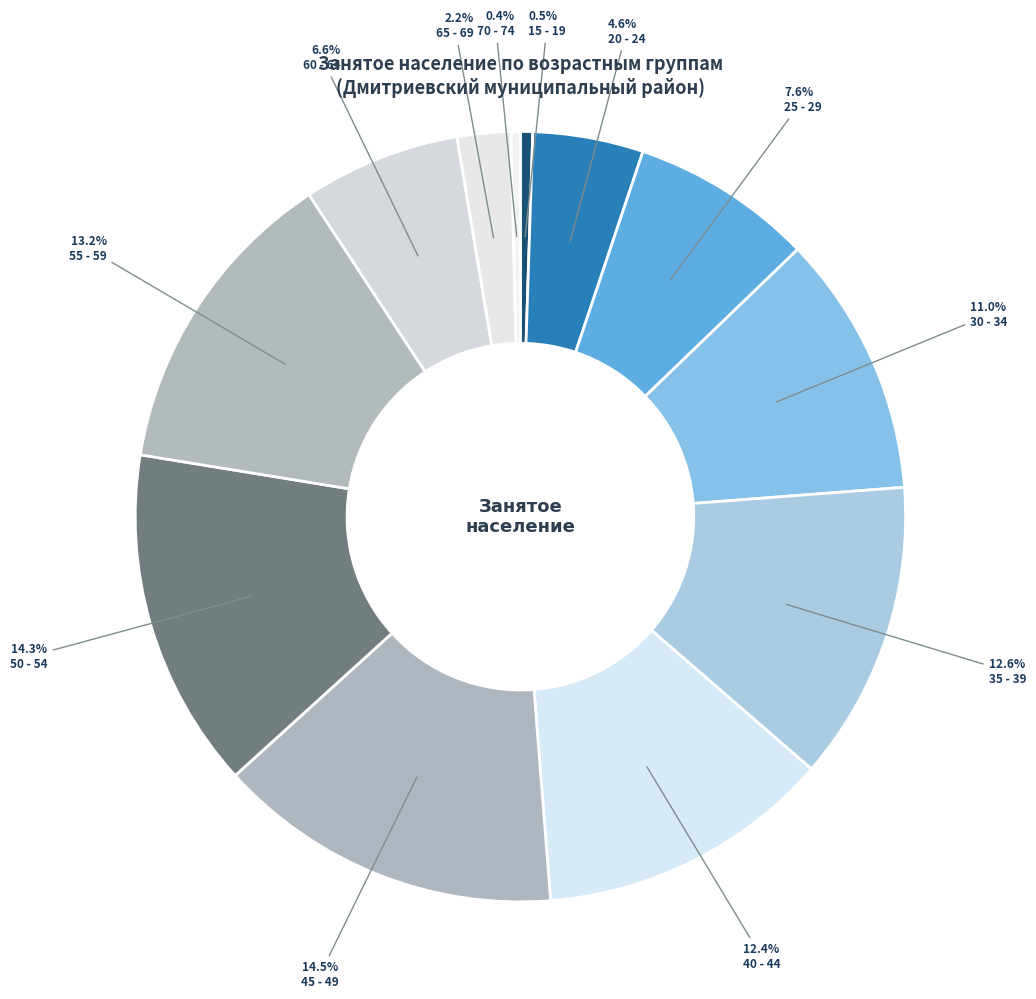

To the nearest percent, what percentage of the pie is 15 - 19?

1%